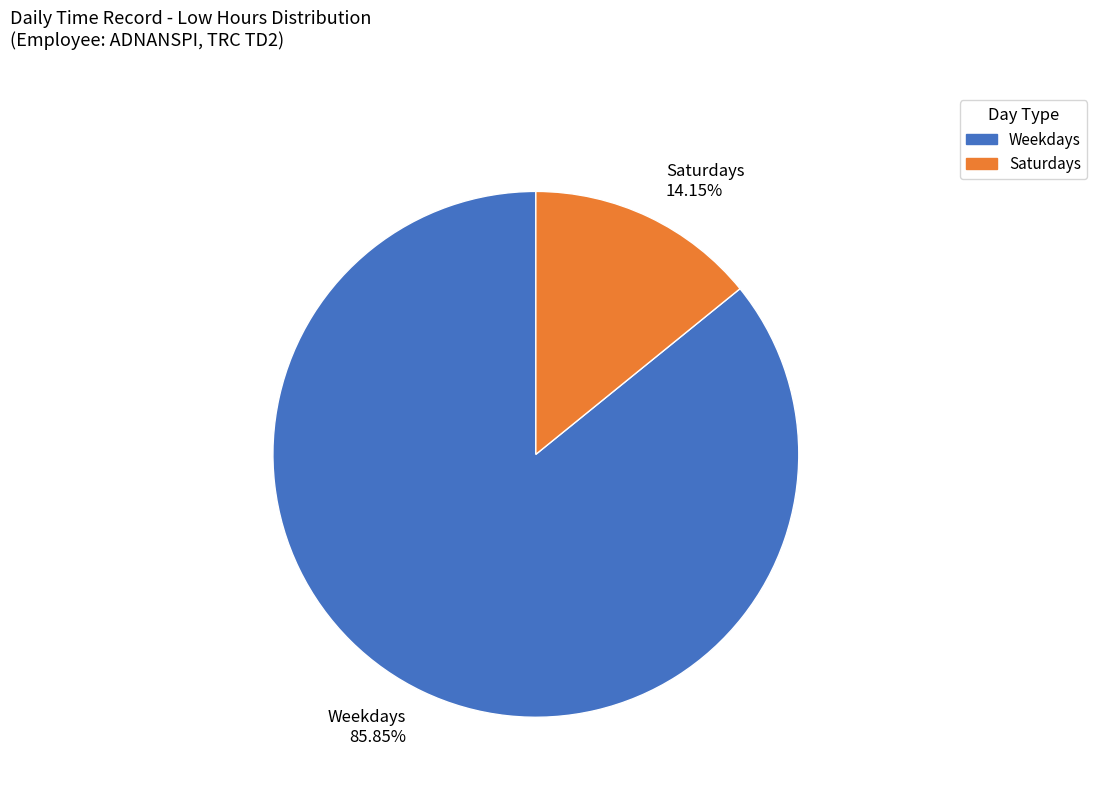

Count the number of slices in the pie.

2